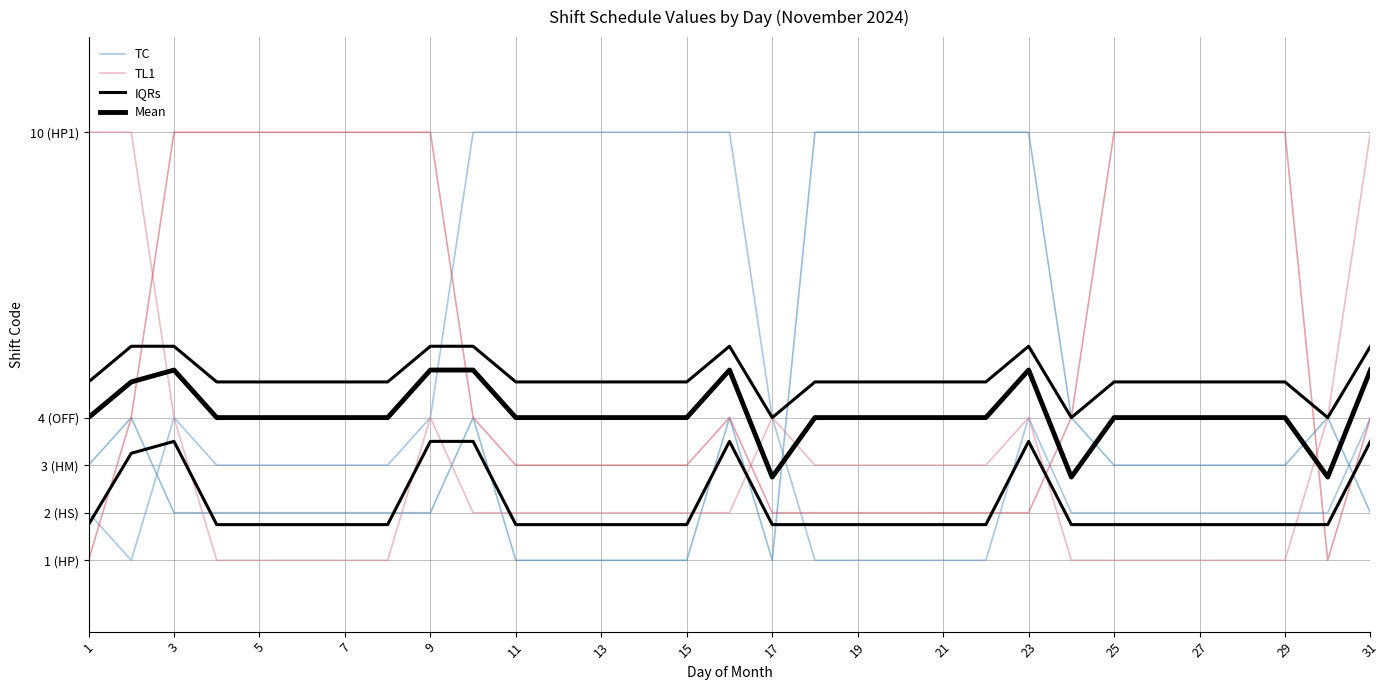

Count the number of categories in the chart.

31